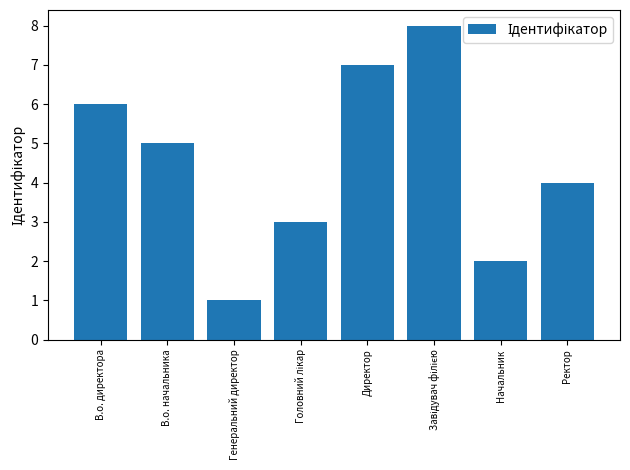

What is the label of the 1st bar from the left?

В.о. директора